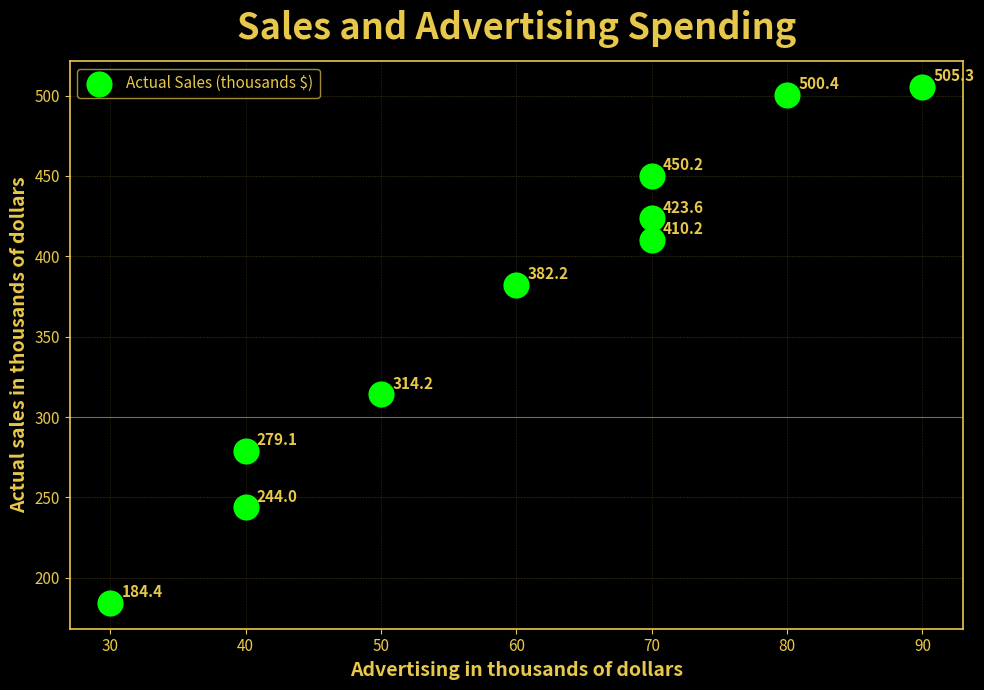

What Y value in the scatter plot is closest to 344?

314.2